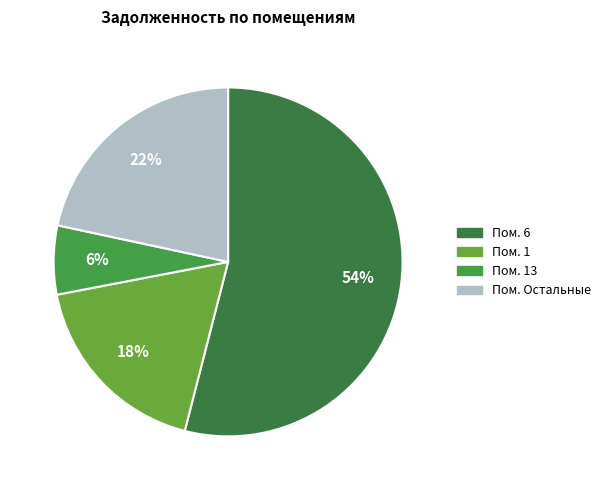

Count the number of slices in the pie.

4